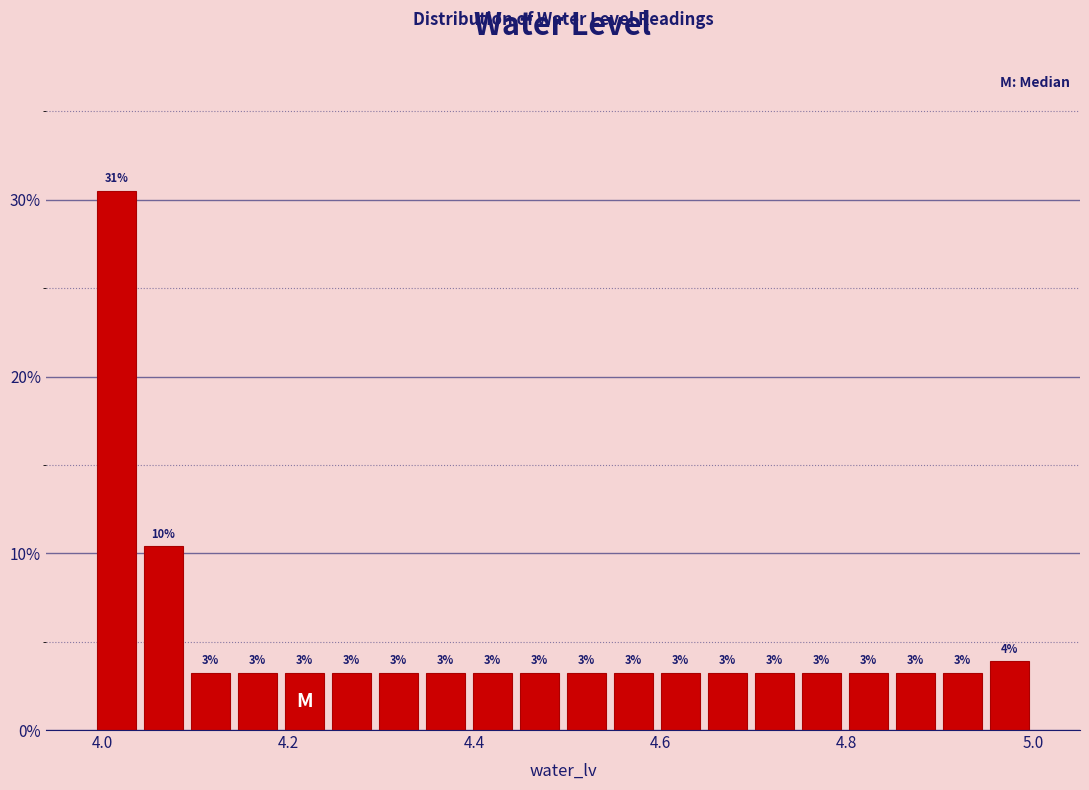

Read against the x-axis, roughly where is the centre of the tallest bar?

4.02